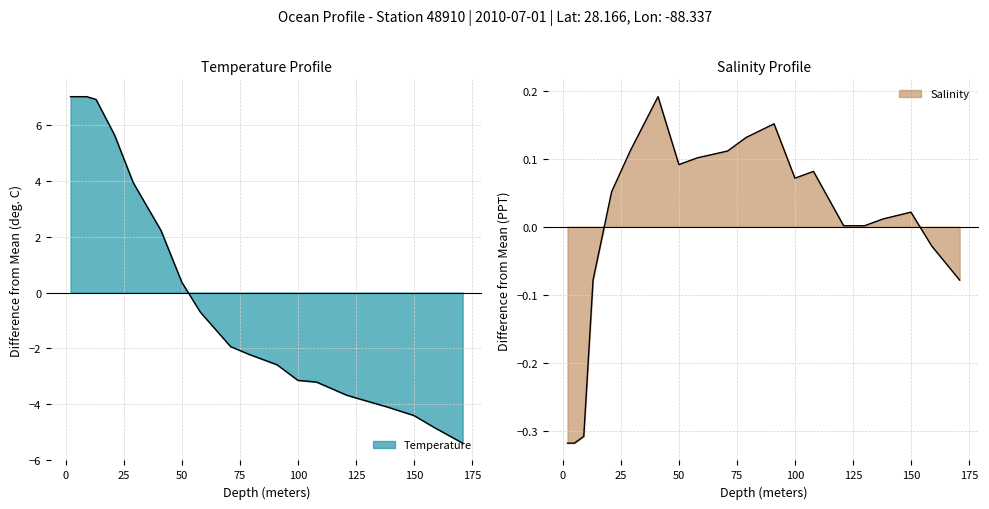

Between which two adjacent categories do Salinity and Temperature first intersect?

50.0 and 58.0